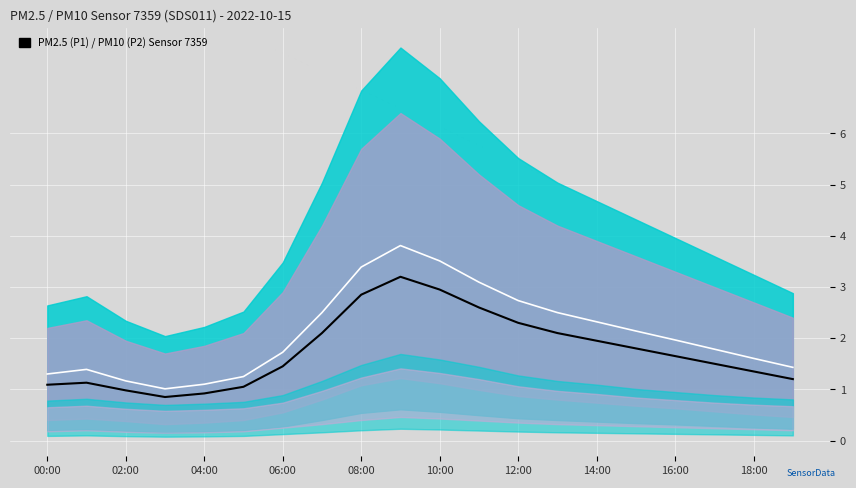

What is the label of the 14th point from the left?

13